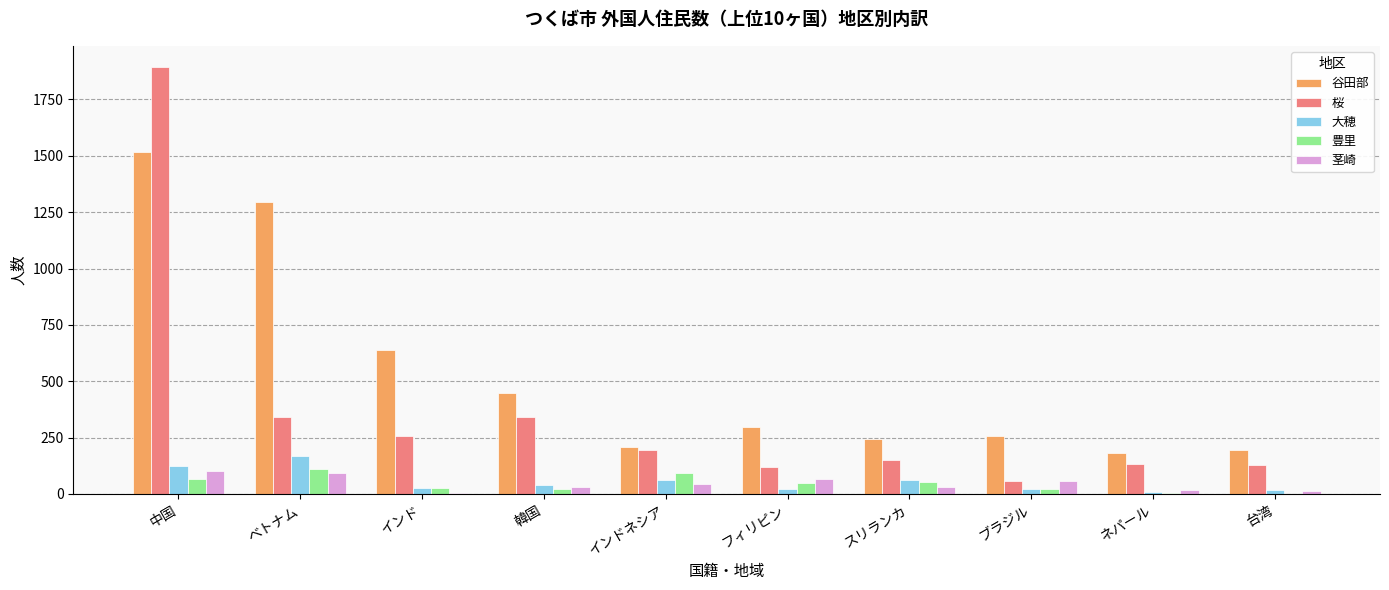

How many categories are shown in the chart?

10